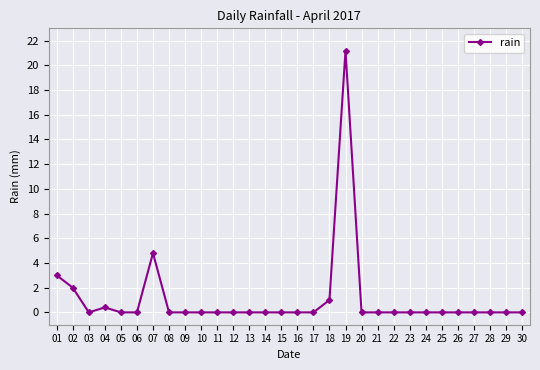

Which category has the highest value across all series?

19